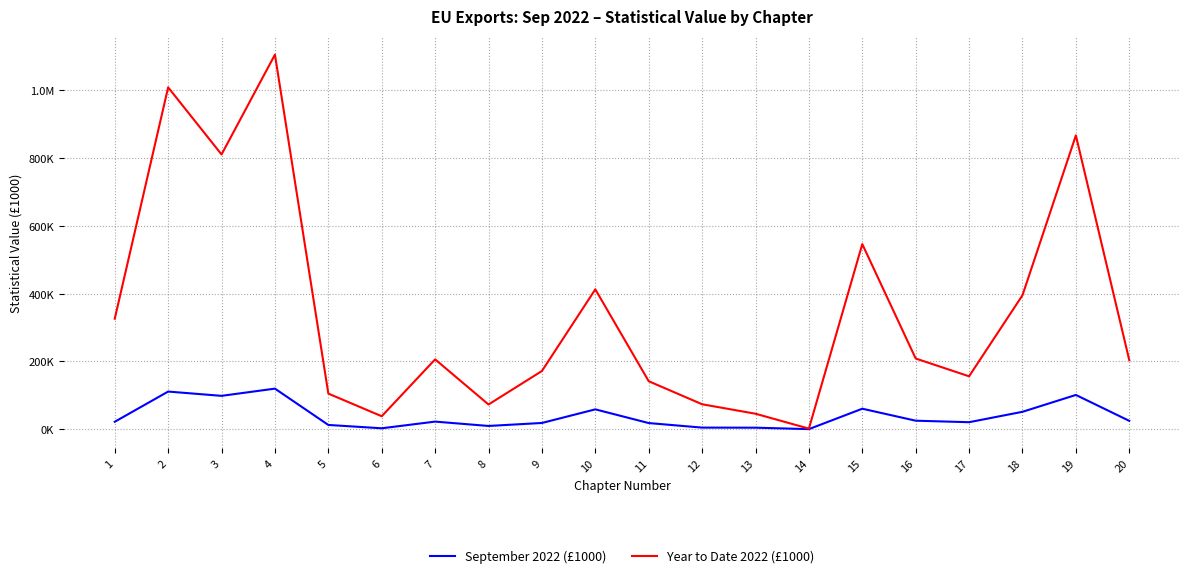

Does the chart have visible grid lines?

Yes